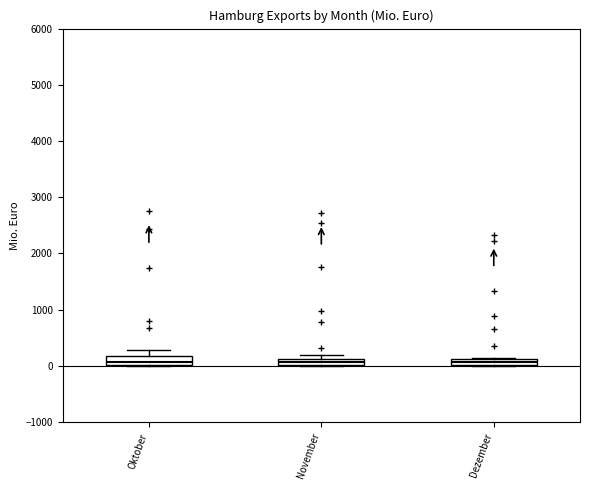

Where is the lower edge of the box for November on the y-axis? The values are not printed on the chart, so give them approximately, as read against the axis.

0